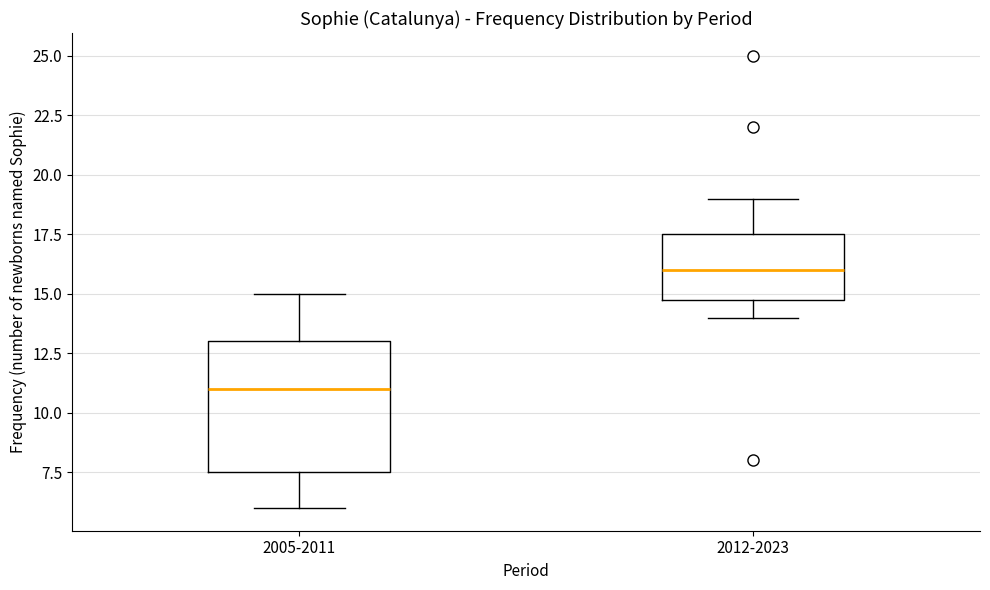

Reading left to right, transcribe this box plot: for each box, give where its median line is, the range the box spans, and where its two whiskers end, as read against the y-axis. The values are not printed on the chart, so give them approximately, as read against the axis.

2005-2011: median 11.0, box 7.5 to 13.0, whiskers 6.0 to 15.0
2012-2023: median 16.0, box 15.0 to 17.5, whiskers 14.0 to 19.0